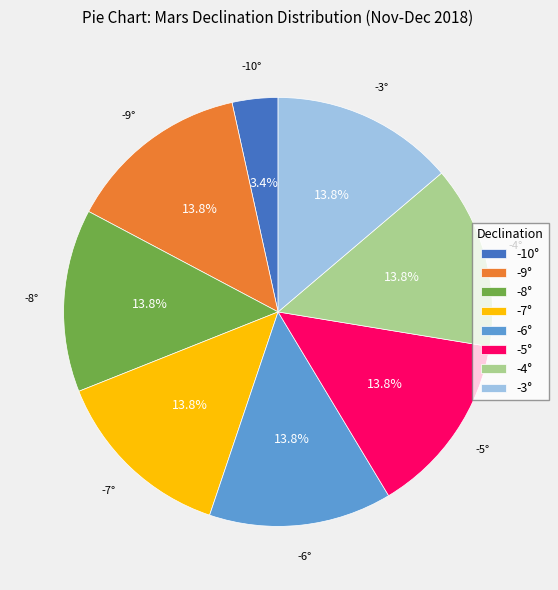

What percentage is NOT represented by -5°?

86.2%